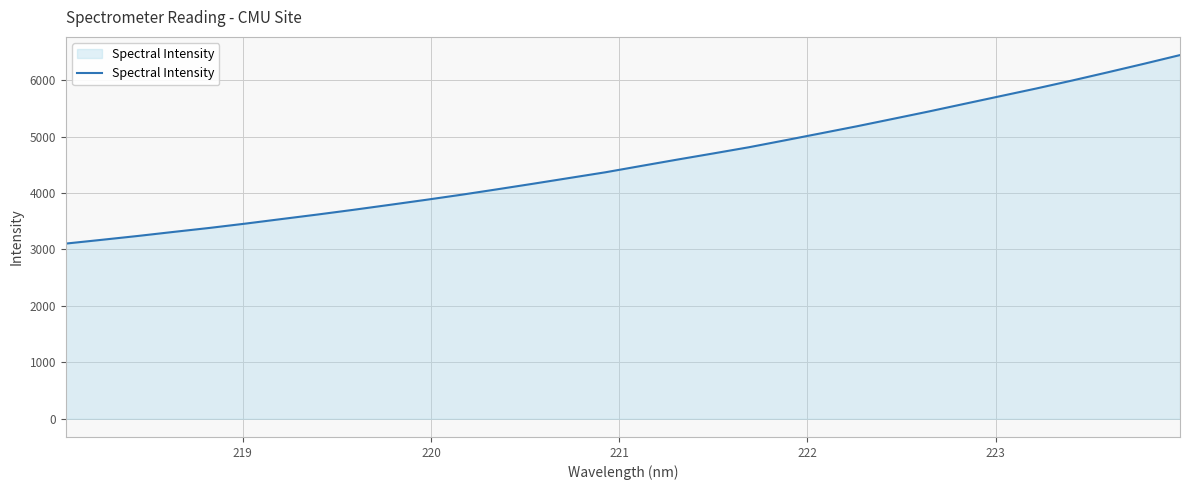

What is the difference between the second highest and minimum values?

3186.6